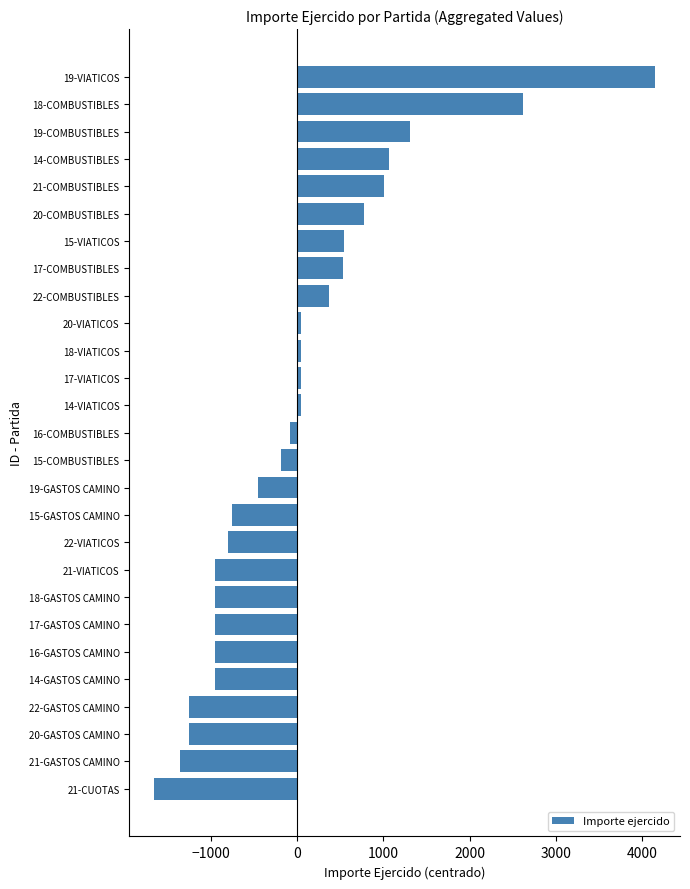

The value at 21-VIATICOS is -953.1. True or false?

True